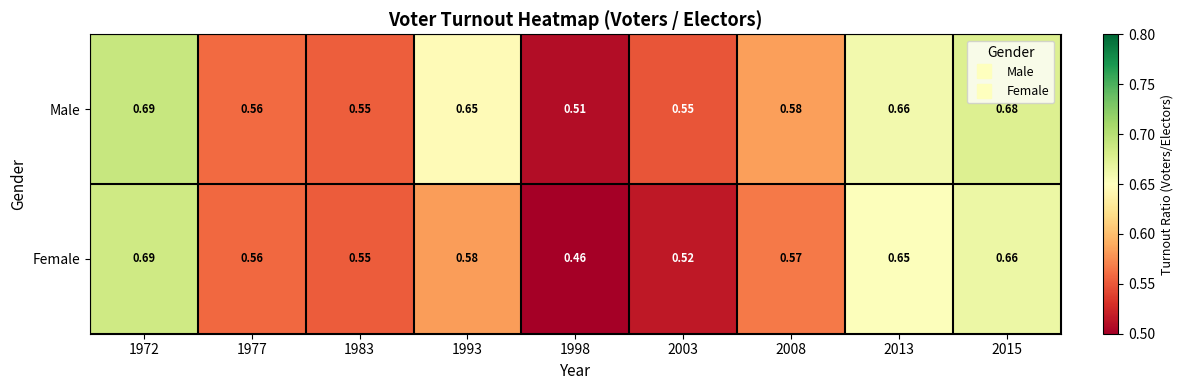

Is the value of Female at 1993 greater than the value of Male at 1993?

No